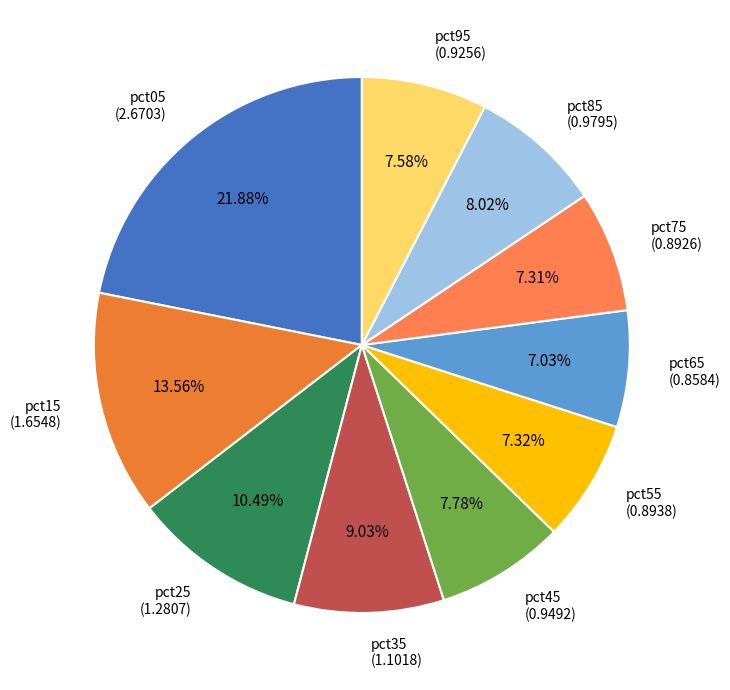

Between pct35 (1.1018) and pct05 (2.6703), which is larger?

pct05 (2.6703)